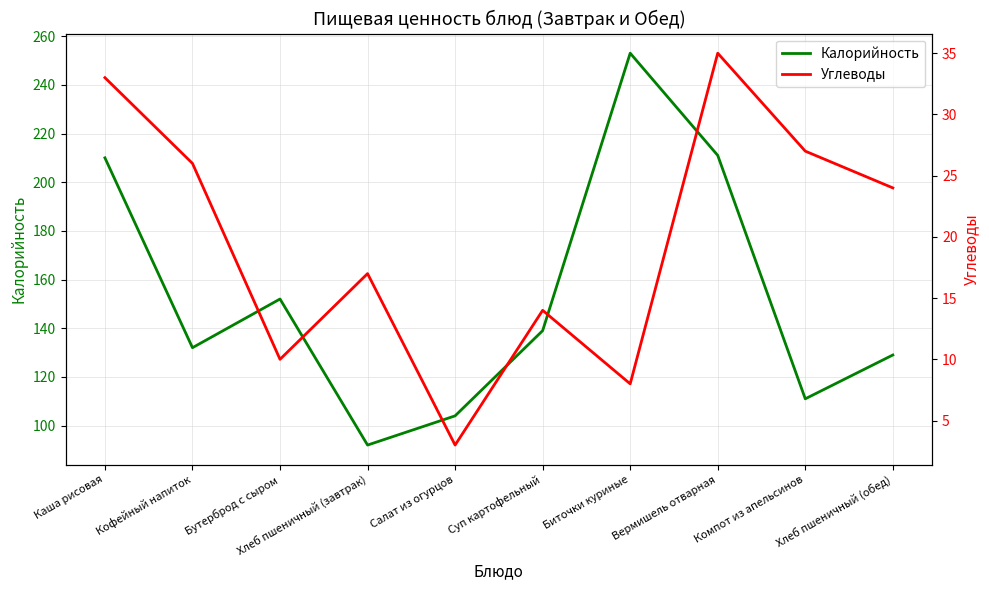

True or false: Углеводы has a value of 3 at Салат из огурцов.

True